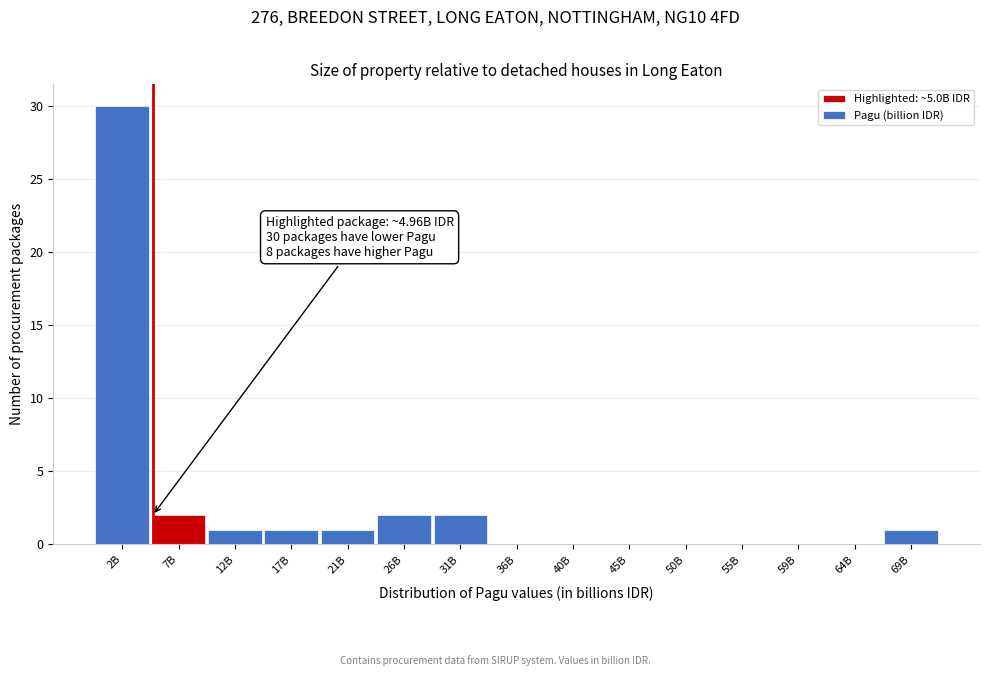

Reading left to right, list all the values displayed in this chart.

2B=30	7B=2	12B=1	17B=1	21B=1	26B=2	31B=2	36B=0	40B=0	45B=0	50B=0	55B=0	59B=0	64B=0	69B=1